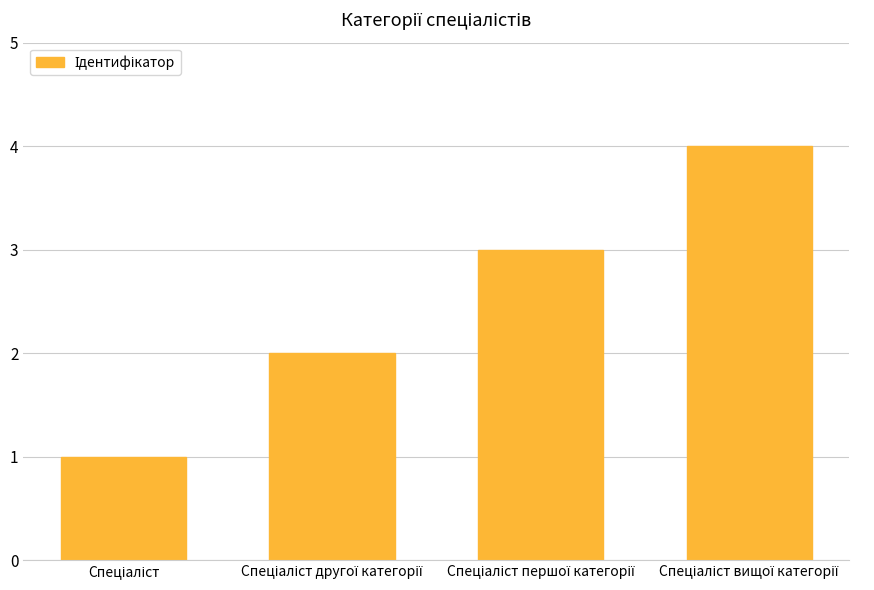

What is the difference between the maximum and minimum values?

3